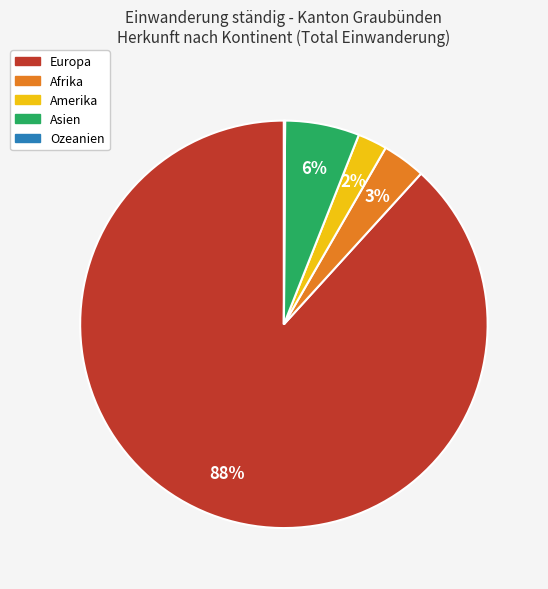

What is the ratio of the value at Afrika to the value at Amerika?

1.5